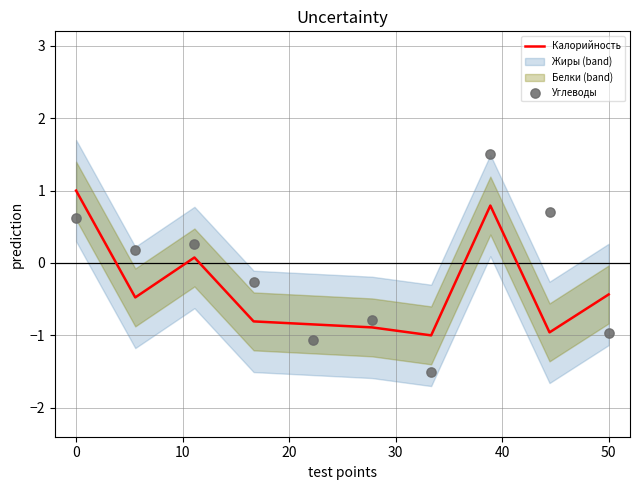

The value of Калорийность at 0 is 0.6. True or false?

False